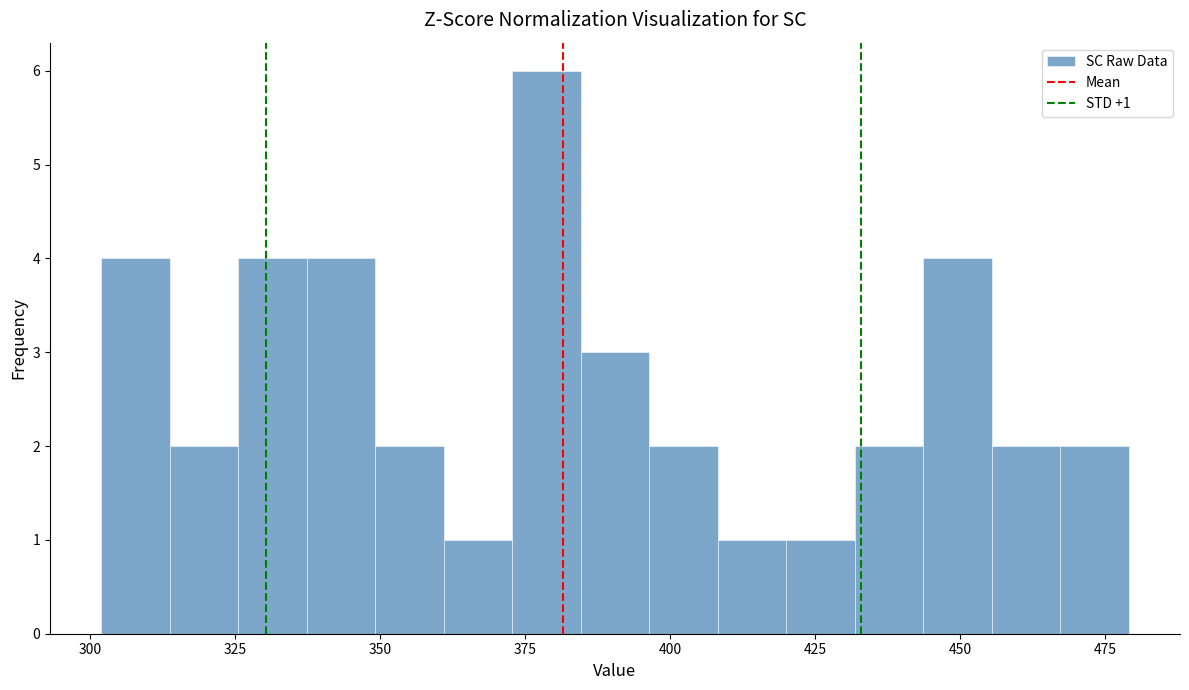

Around what value on the x-axis is the tallest bar? Give the approximate position of its centre, as read against the axis.

380